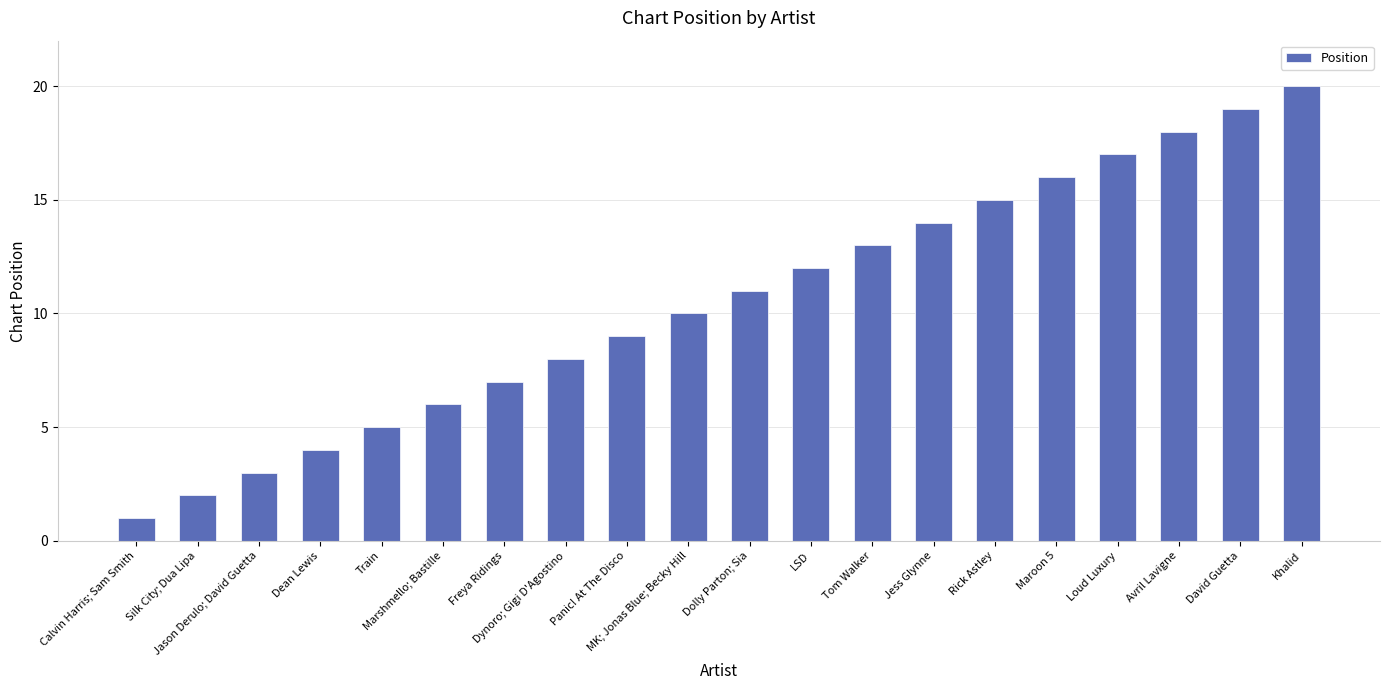

Is it true that the value at Dynoro; Gigi D'Agostino is 2?

False